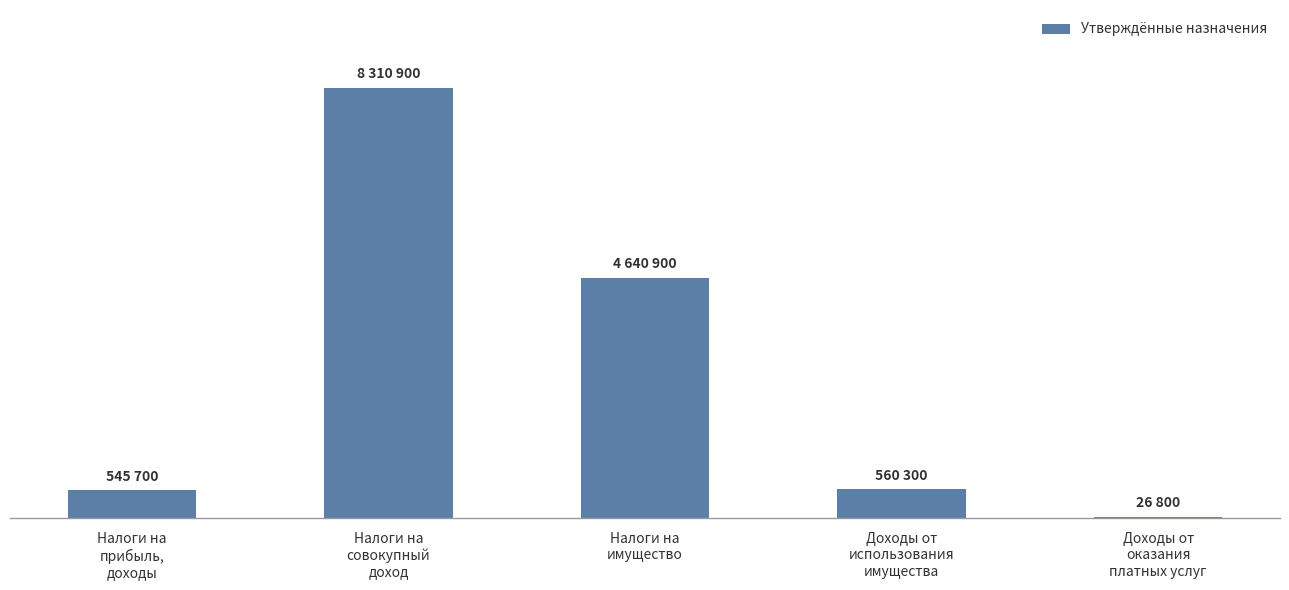

Rank the categories by value from lowest to highest.

Доходы от
оказания
платных услуг, Налоги на
прибыль,
доходы, Доходы от
использования
имущества, Налоги на
имущество, Налоги на
совокупный
доход